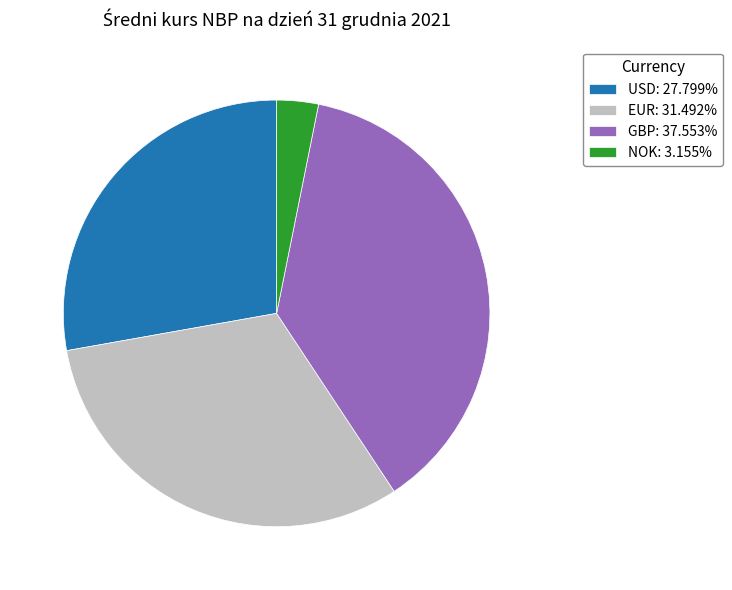

Is USD the majority of the pie?

No